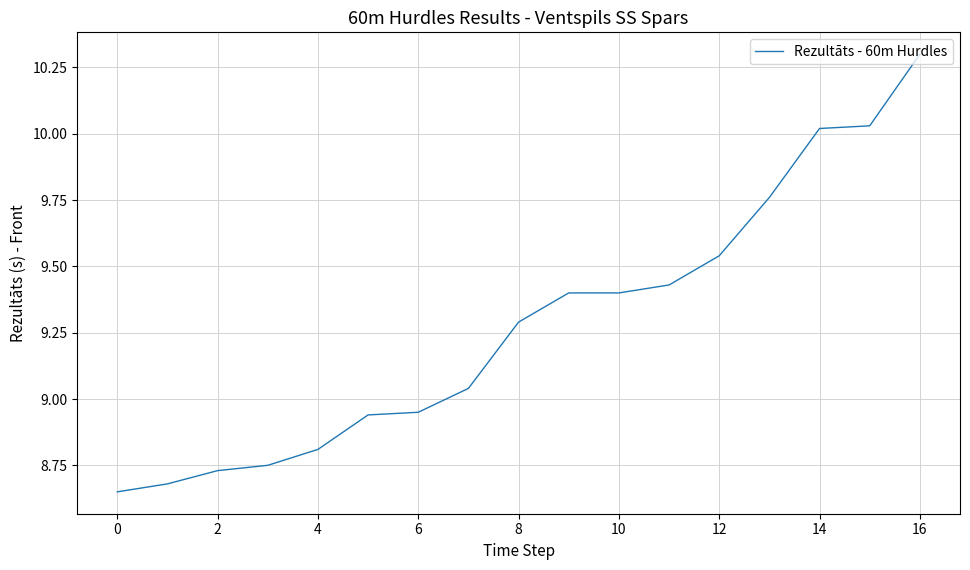

What is the maximum value shown in the chart?

10.3